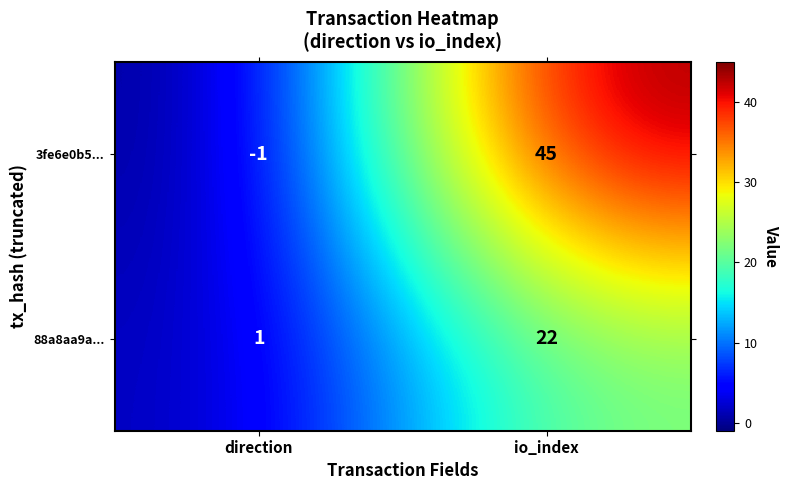

What is the difference between the maximum and minimum values in the 88a8aa9a... series?

21